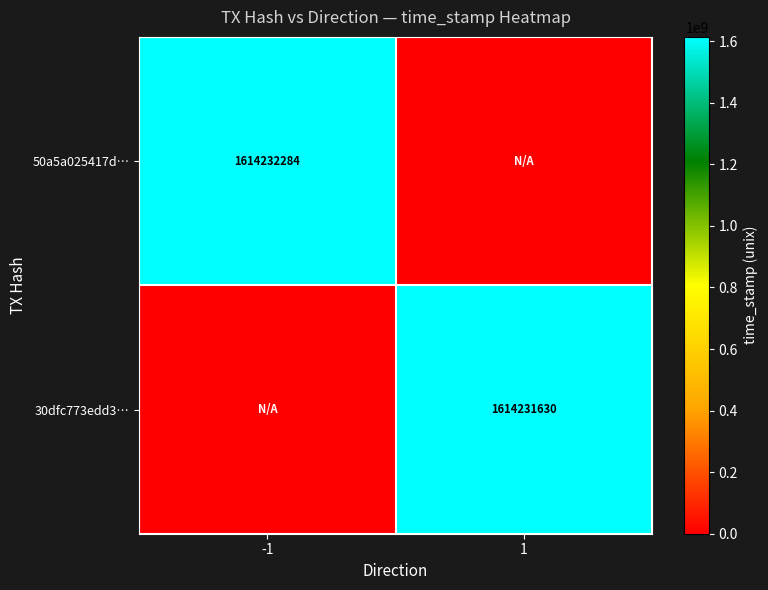

The 30dfc773edd3… series shows 458231143 at 1. True or false?

False